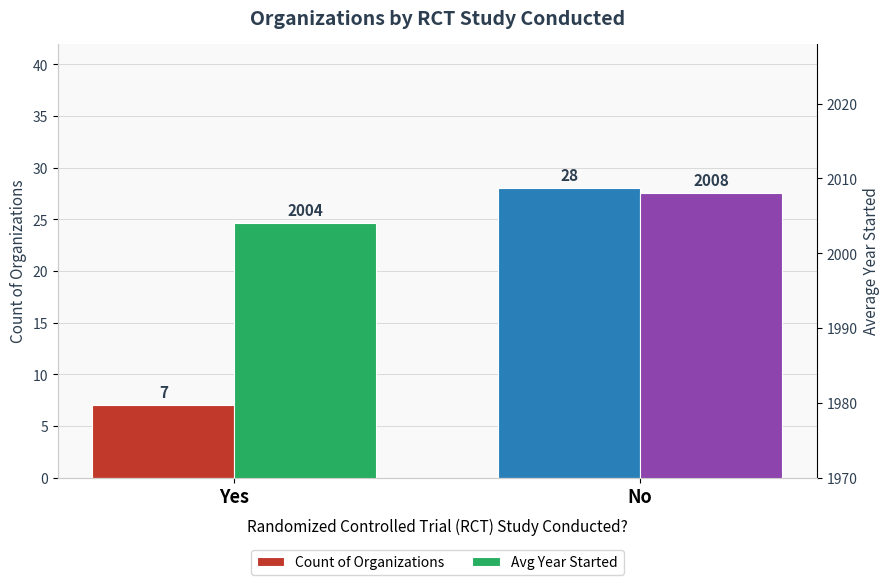

What are all the series names shown in the legend?

Count of Organizations, Avg Year Started